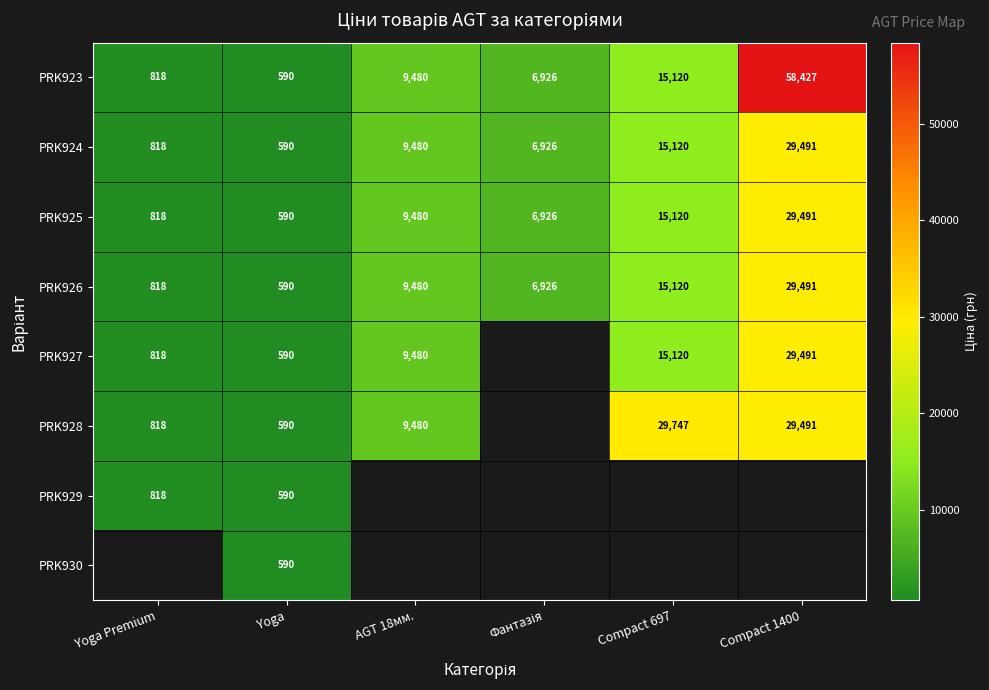

At which label does PRK924 reach its minimum?

Yoga